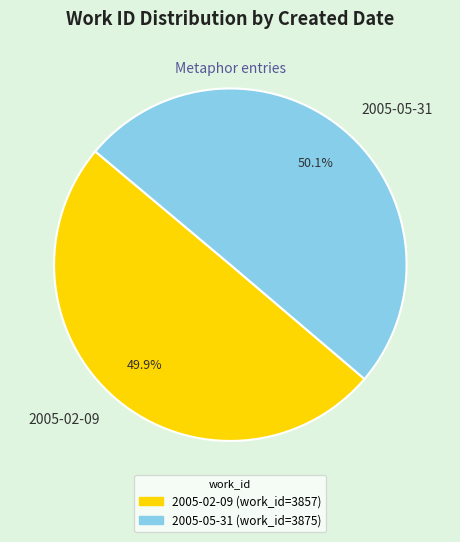

How much of the chart is everything except 2005-02-09?

50.1%